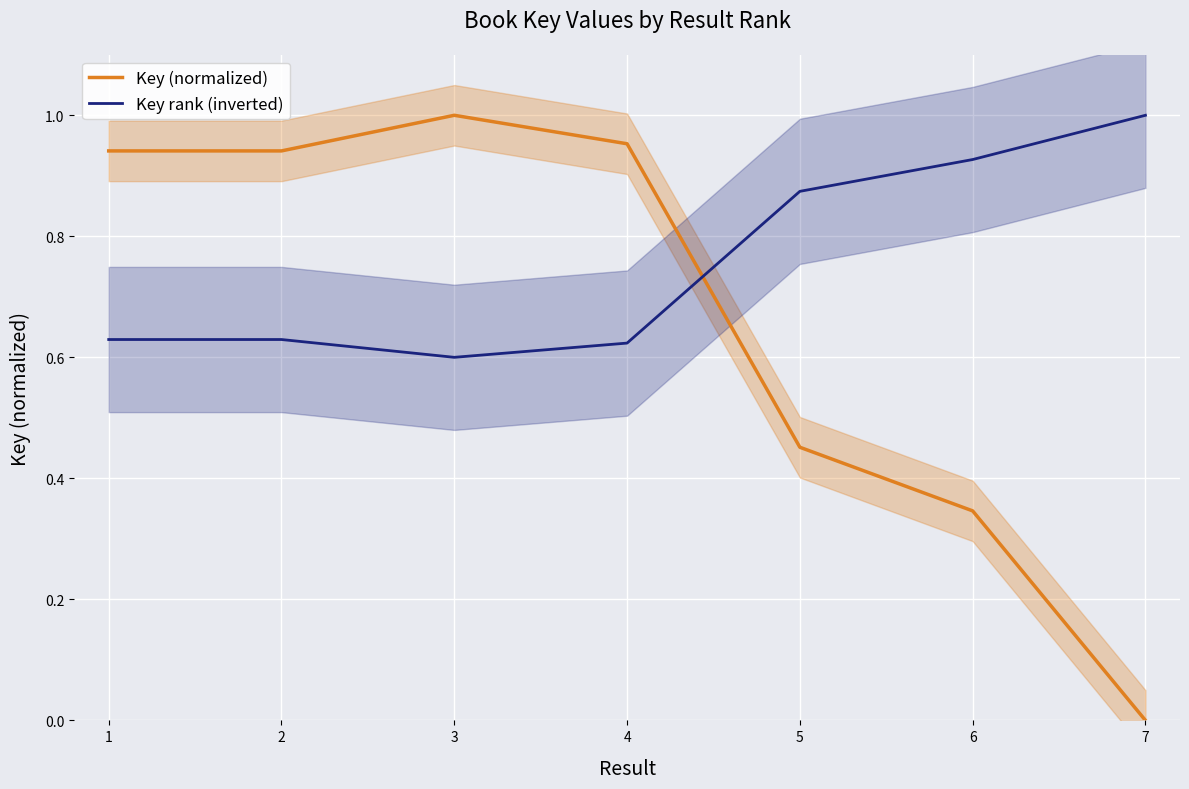

What are all the series names shown in the legend?

Key (normalized), Key rank (inverted)